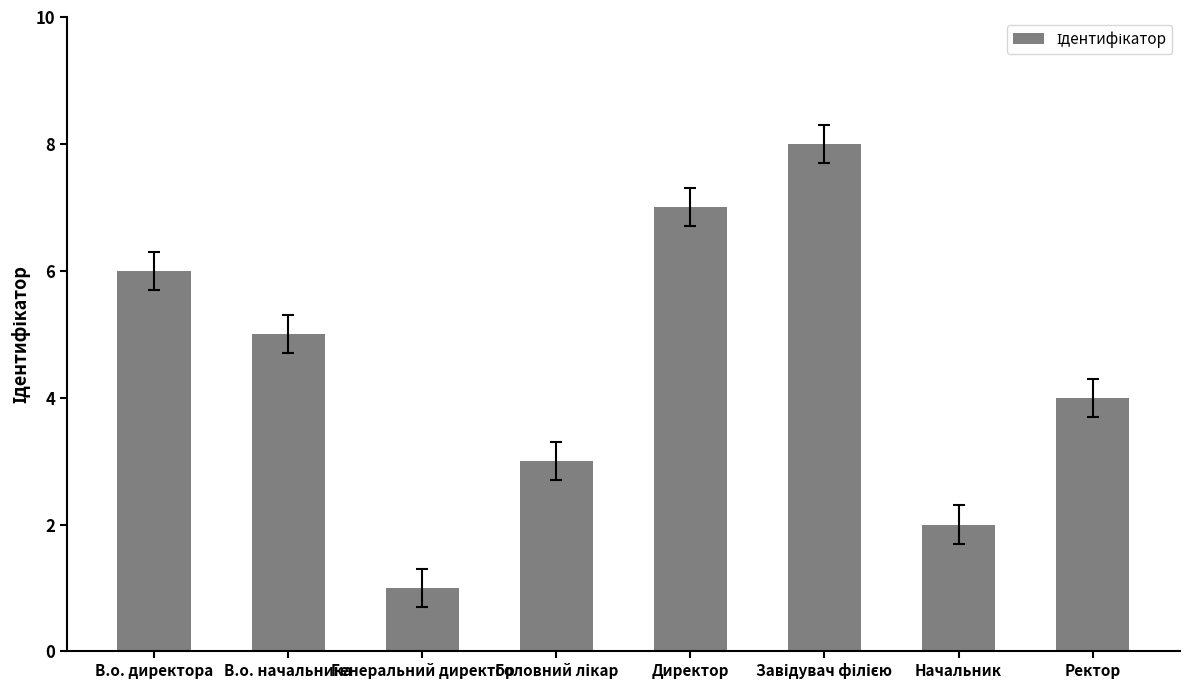

What is the maximum value shown in the chart?

8